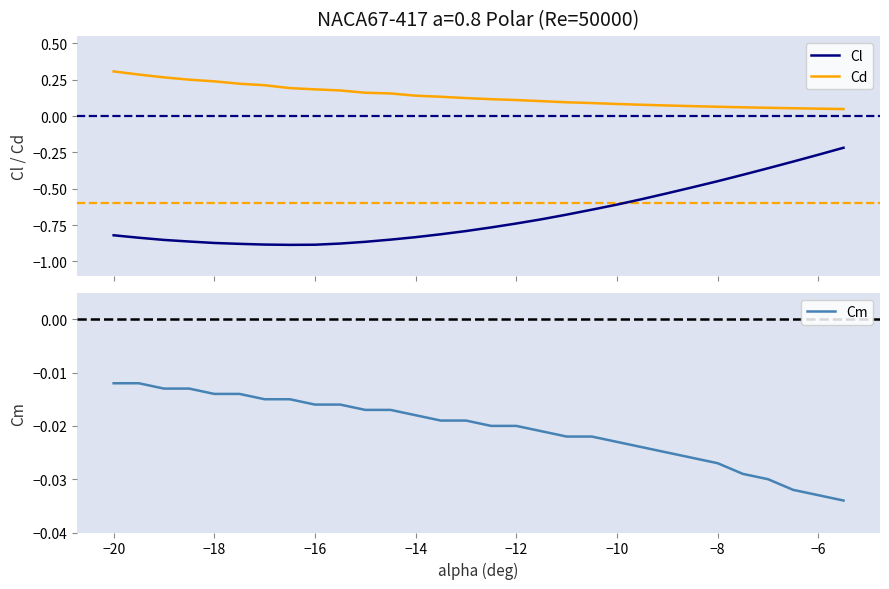

True or false: Cd and Cl cross at least once.

False